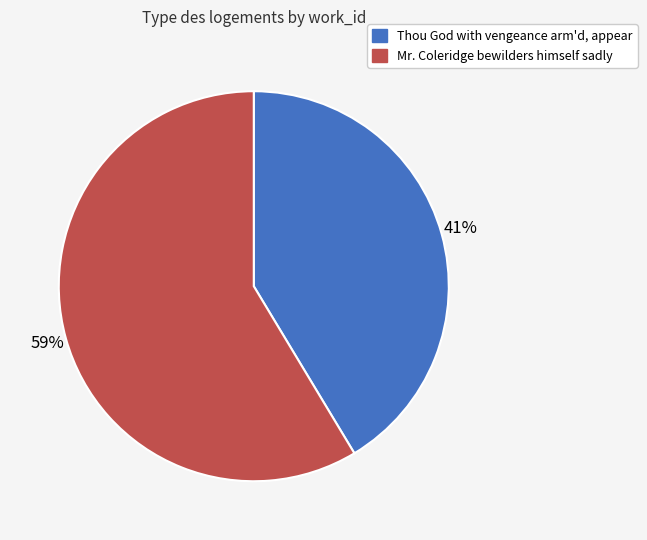

Count the number of slices in the pie.

2